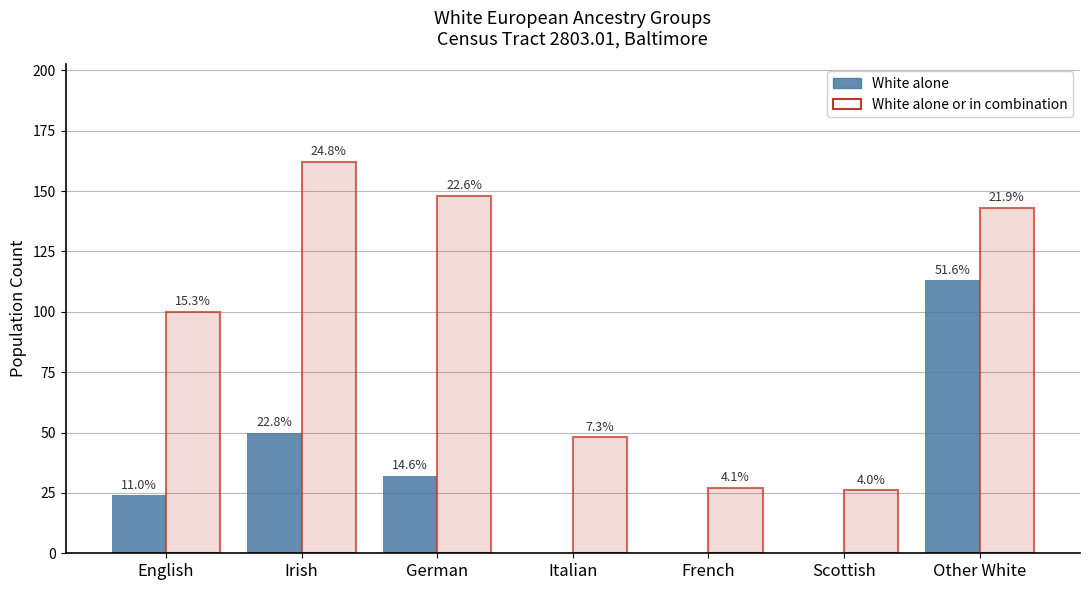

Rank the categories by White alone or in combination value from lowest to highest.

Scottish, French, Italian, English, Other White, German, Irish